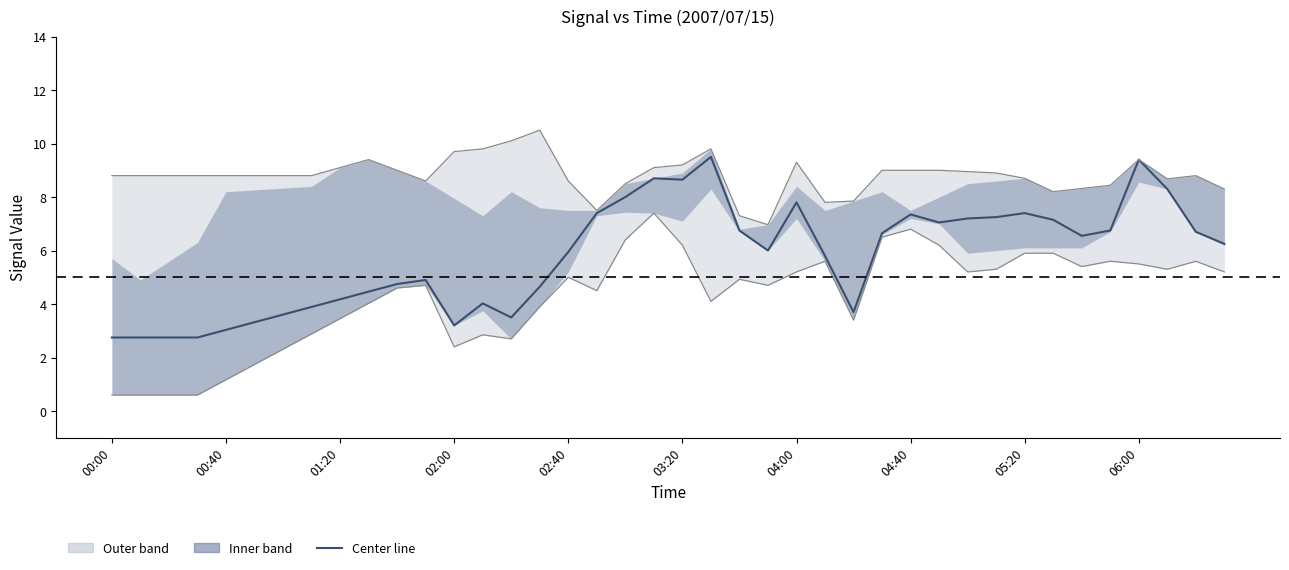

True or false: Upper outer (col_61) has more than 2 points higher than both neighbors.

True